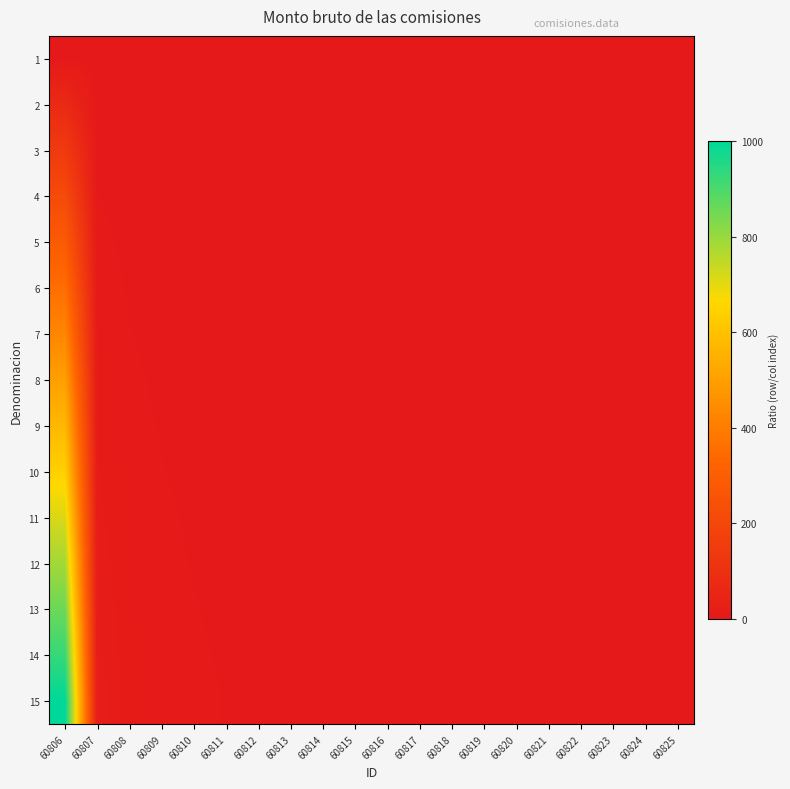

Count the number of data series in this chart.

15